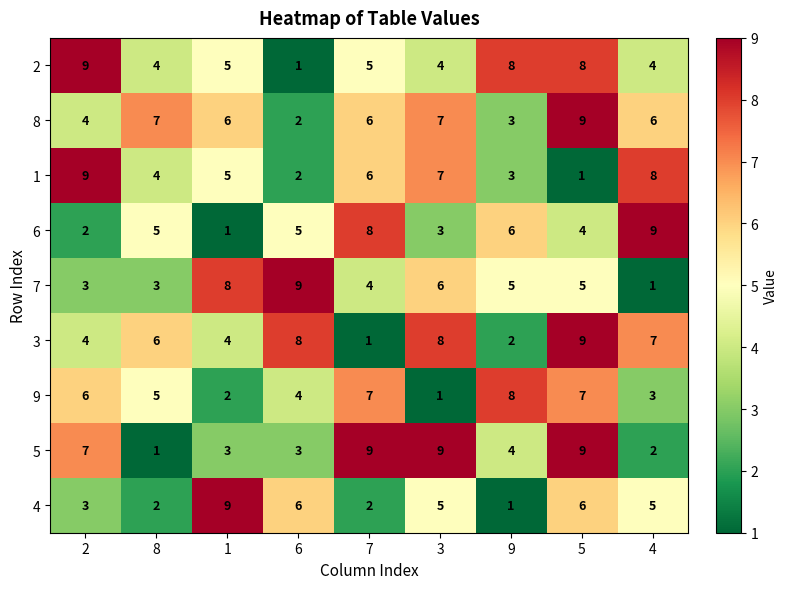

Count the number of categories in the chart.

9